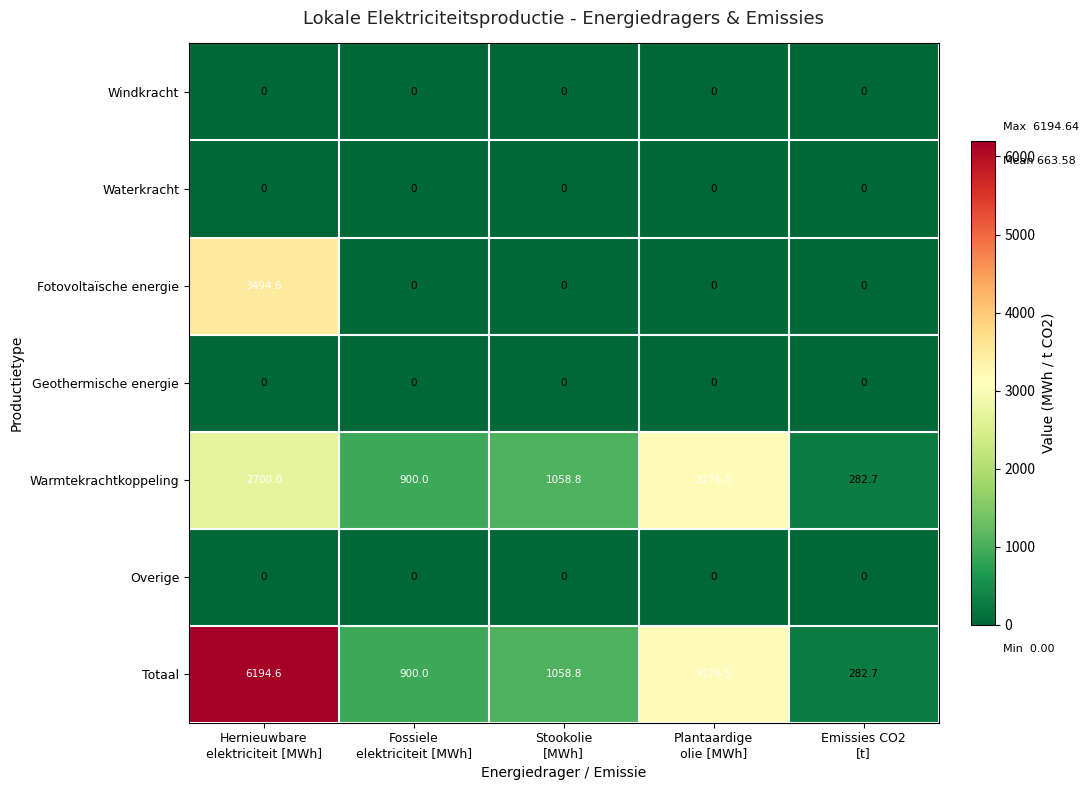

What is the sum of all Totaal values?

11612.6